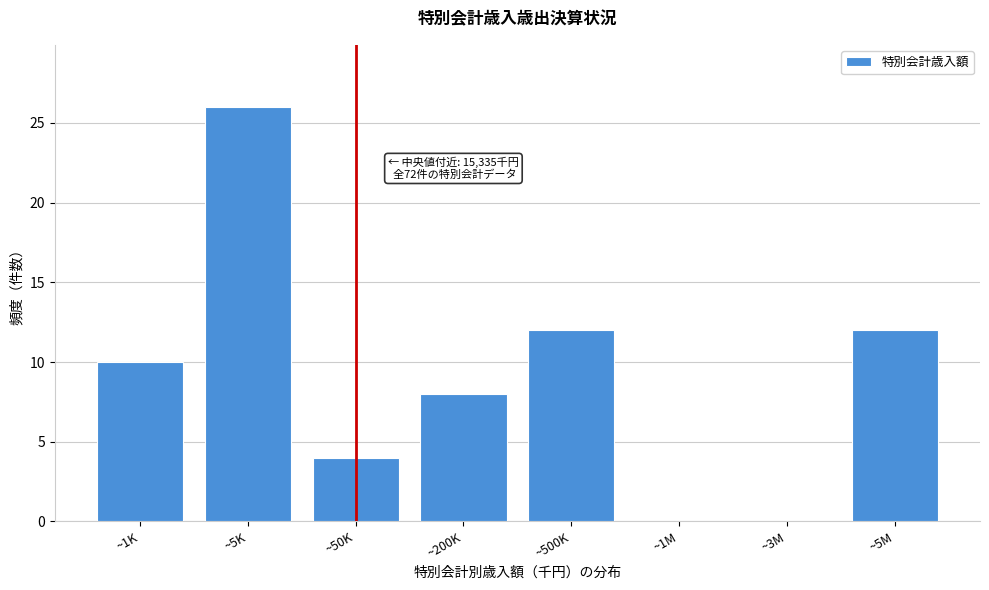

Reading left to right, what are all the values shown in this chart?

~1K=10	~5K=26	~50K=4	~200K=8	~500K=12	~1M=0	~3M=0	~5M=12